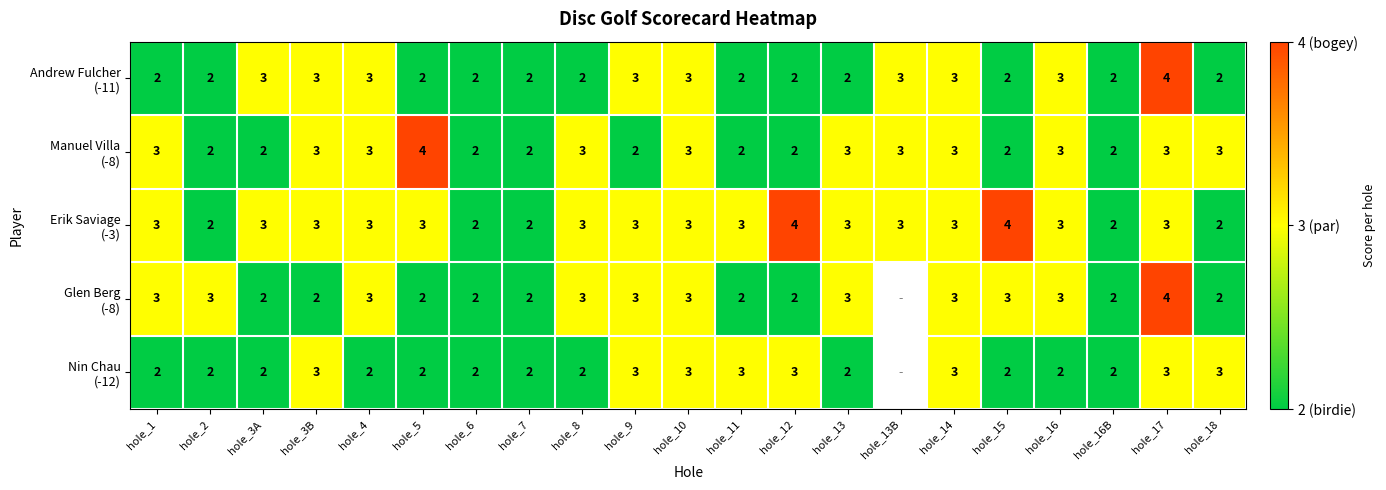

What is the total value across all series at hole_16?

14